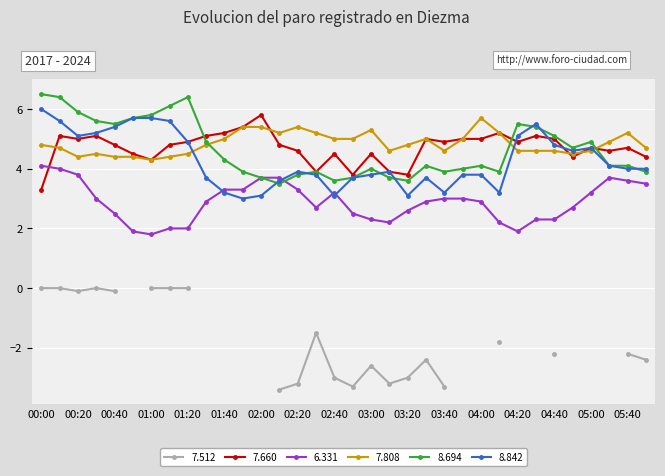

Where do 6.331 and 8.694 first cross each other?

02:10 and 02:20